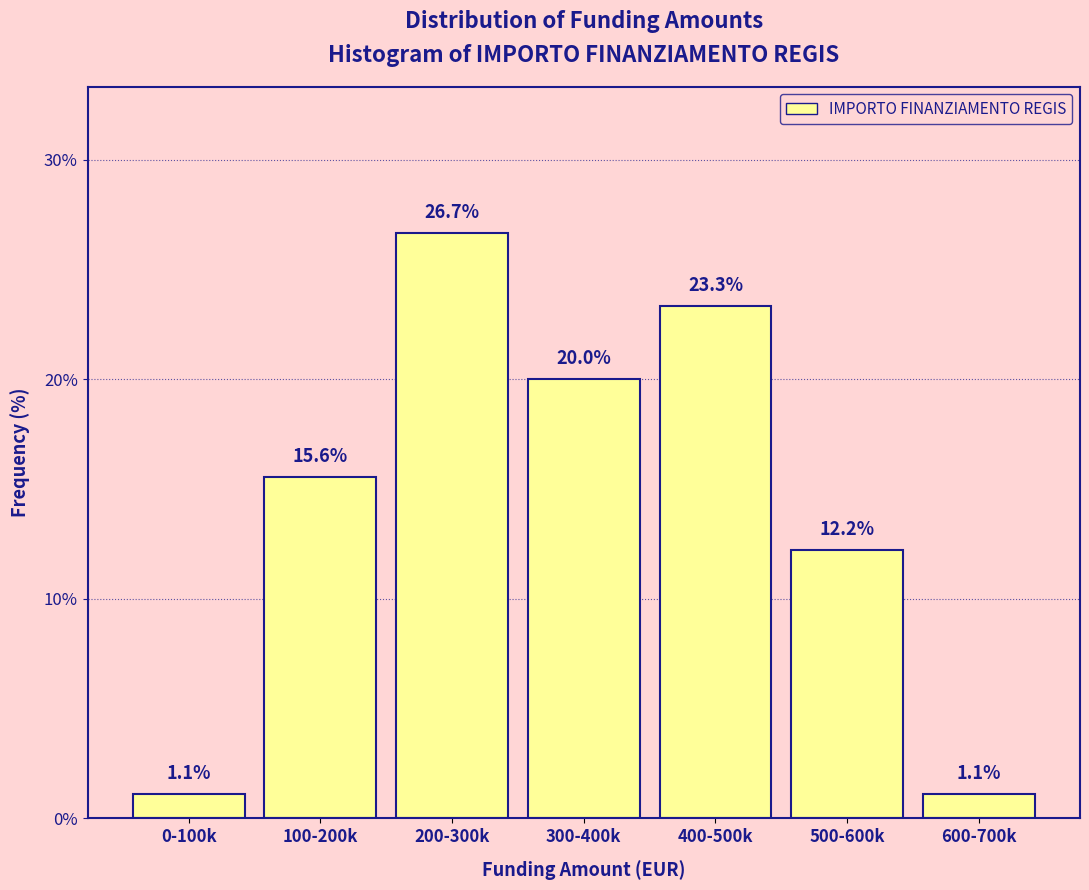

Reading left to right, transcribe all the data shown in this chart.

1.1	15.6	26.7	20.0	23.3	12.2	1.1